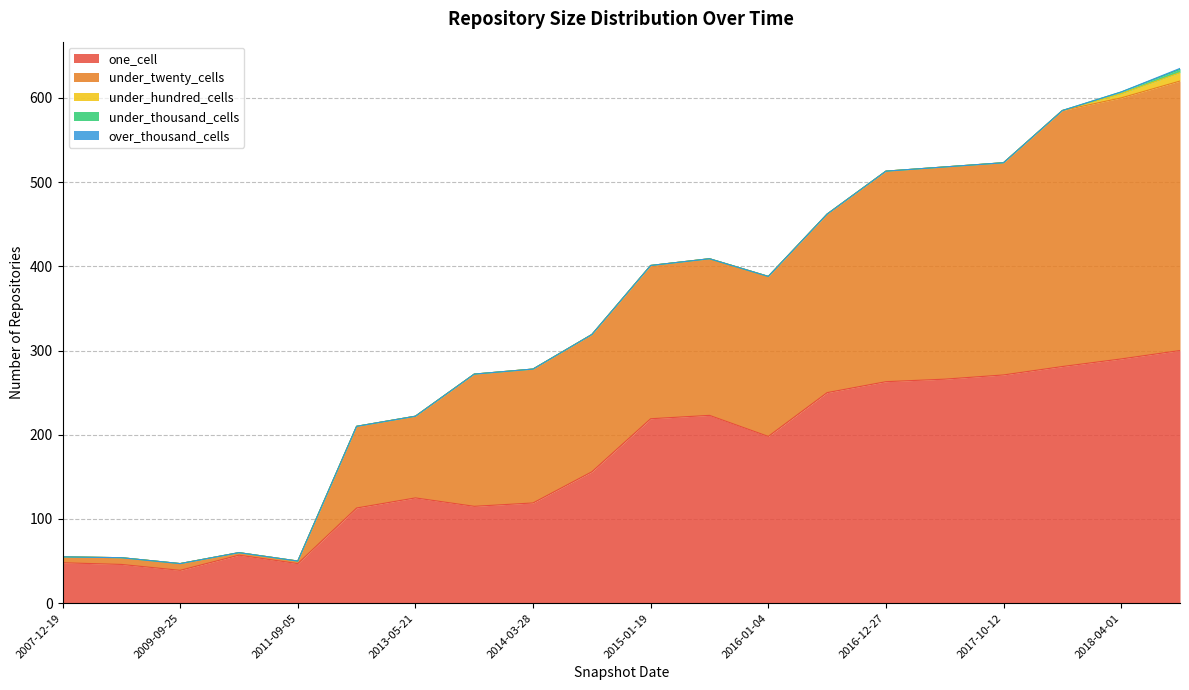

What is the spread (max minus min) of values at 2008-06-27?

46